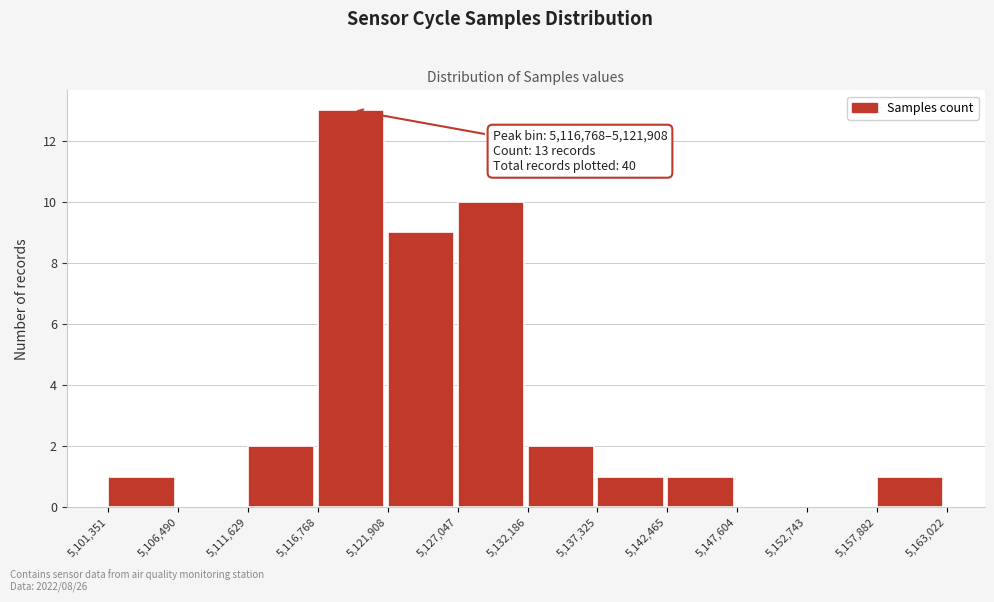

Over which range of the x-axis is the bar tallest?

5,116,768 to 5,121,908